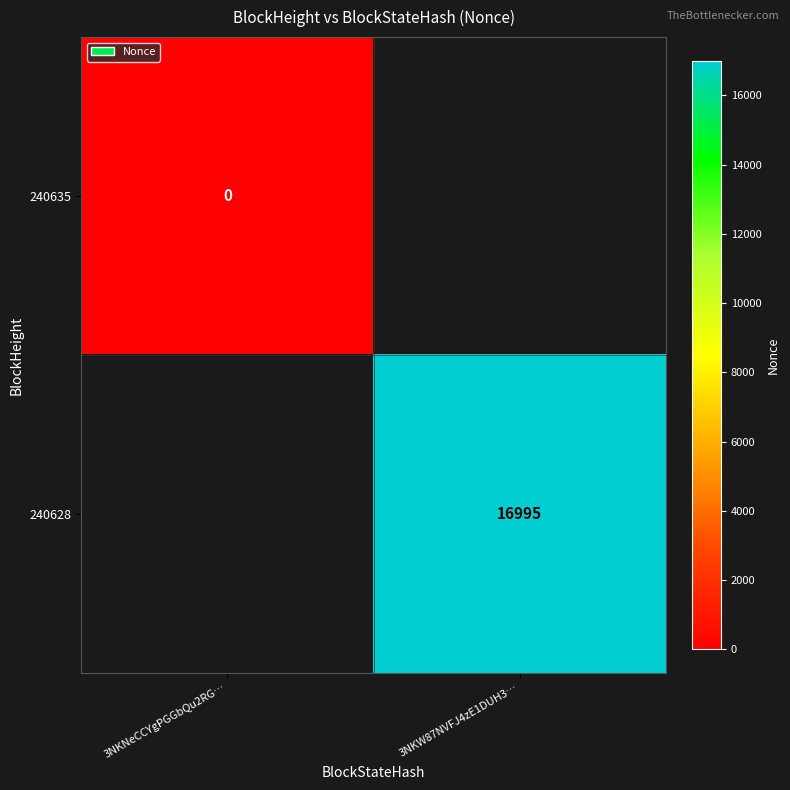

The 240628 series shows 22772 at 3NKW87NVFJ4zE1DUH3…. True or false?

False